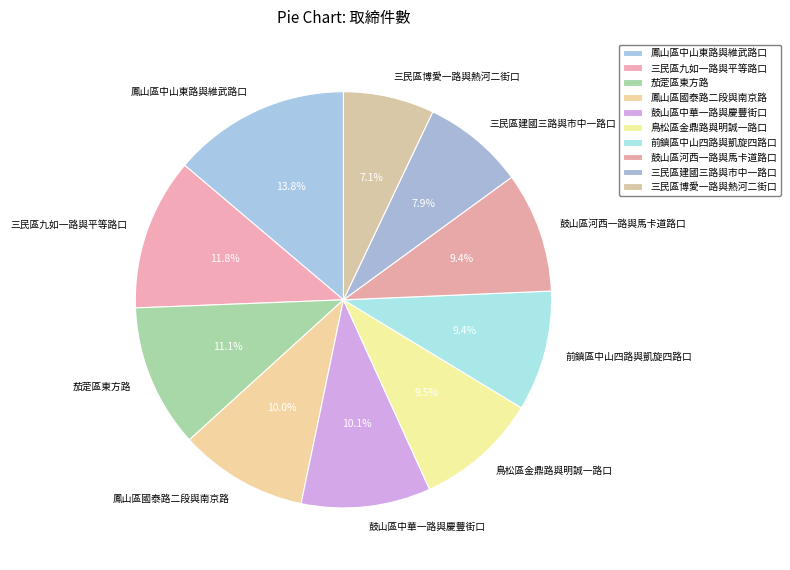

How many segments does this pie chart have?

10